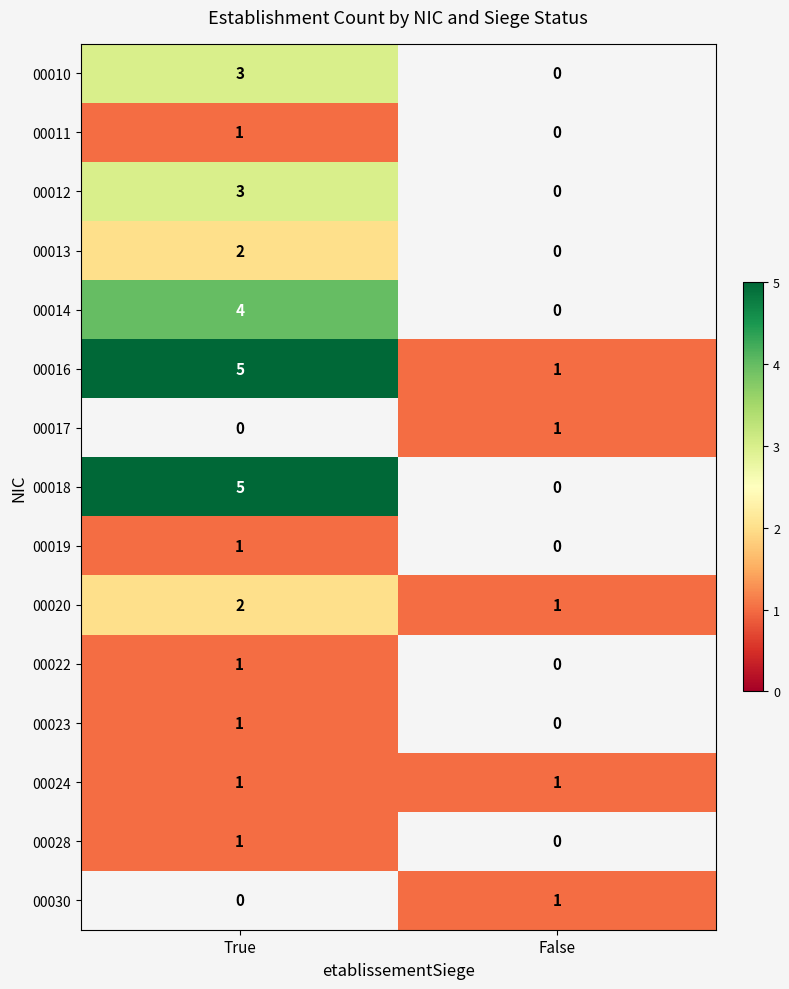

The 00023 series shows 1 at True. True or false?

True